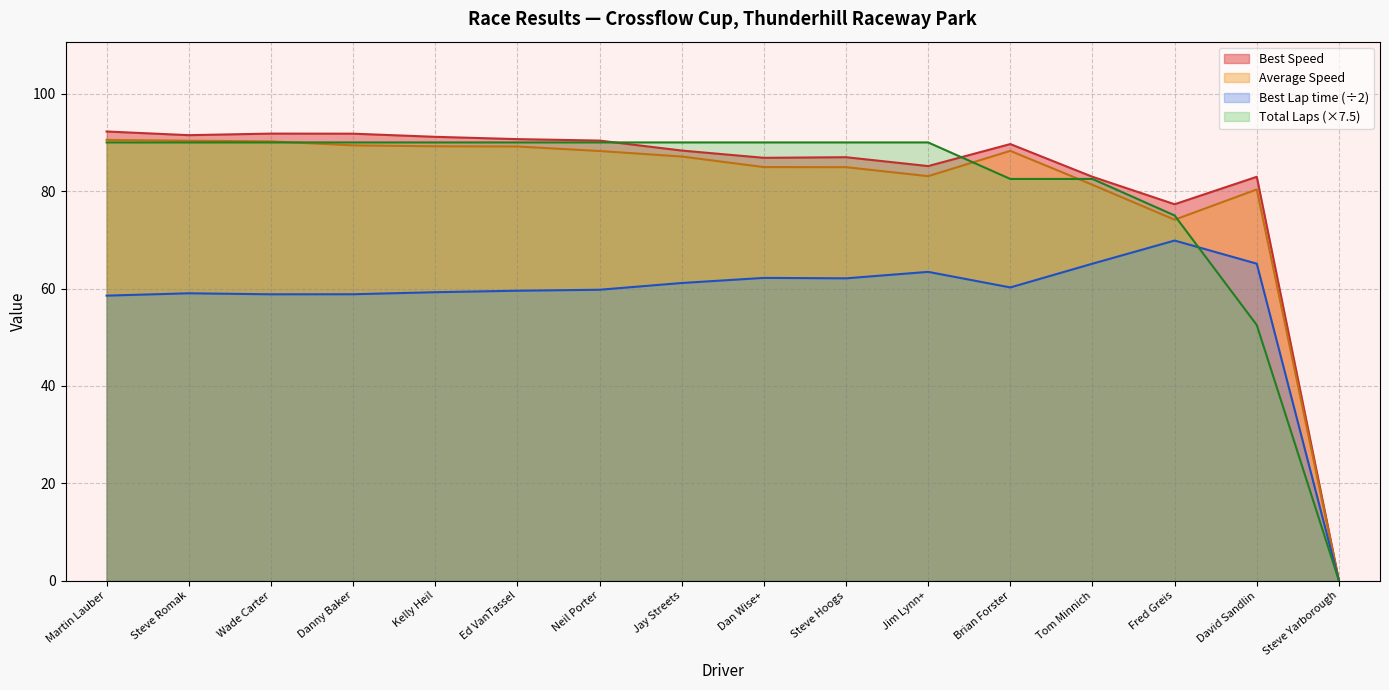

True or false: Best Speed has more than 0 interior local peaks.

True